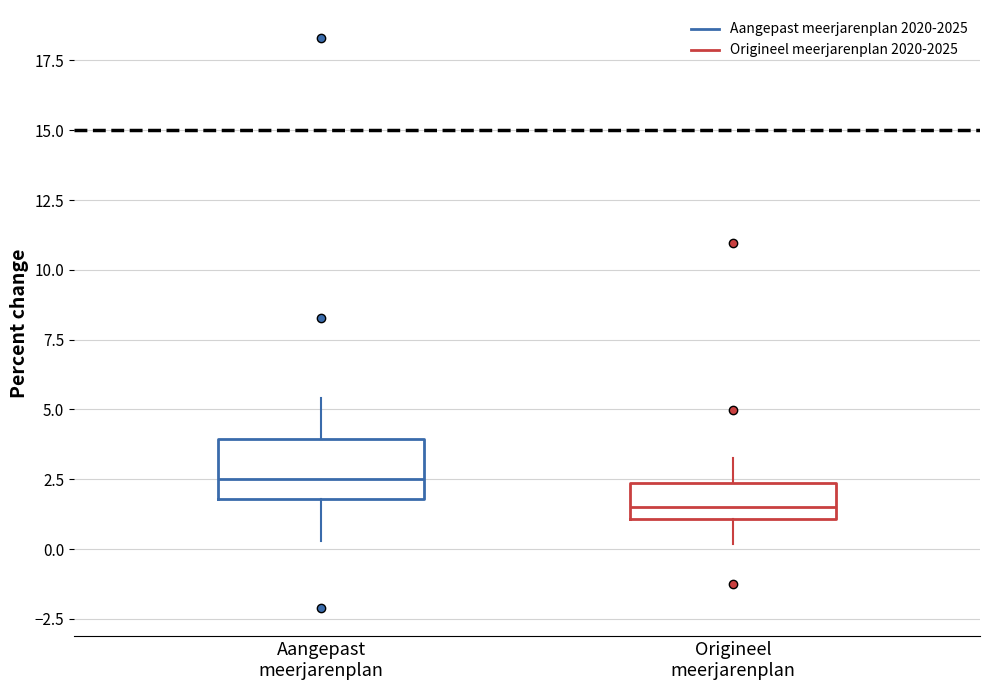

Where does the lower whisker of the box for Origineel meerjarenplan end on the y-axis? The values are not printed on the chart, so give them approximately, as read against the axis.

0.0